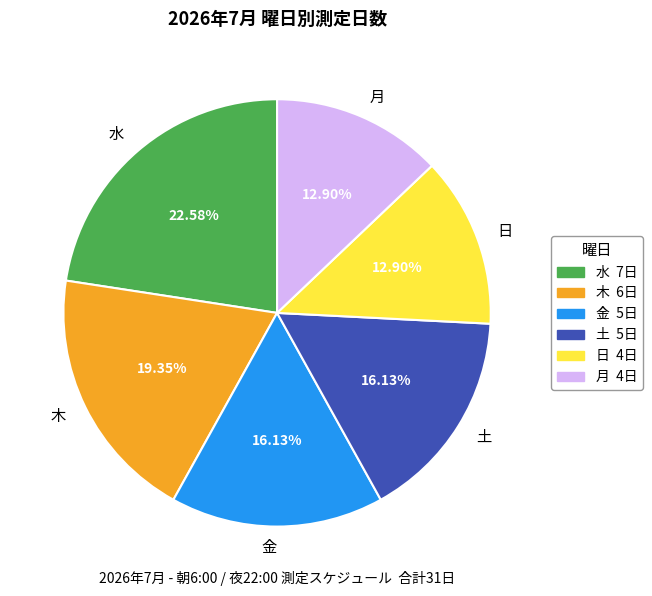

True or false: 水 accounts for 37% of the total.

False